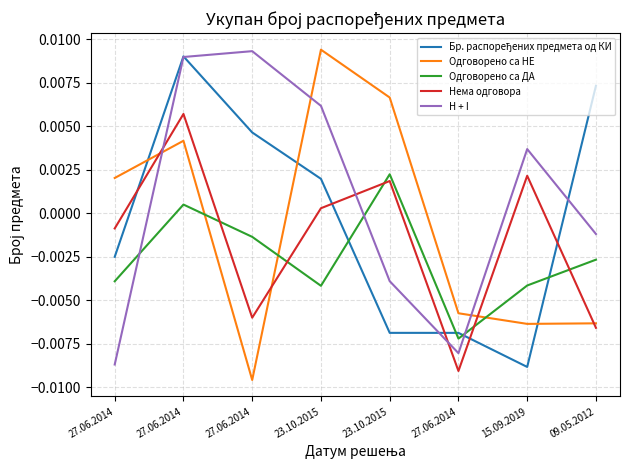

Does the chart display data point markers on the line(s)?

No